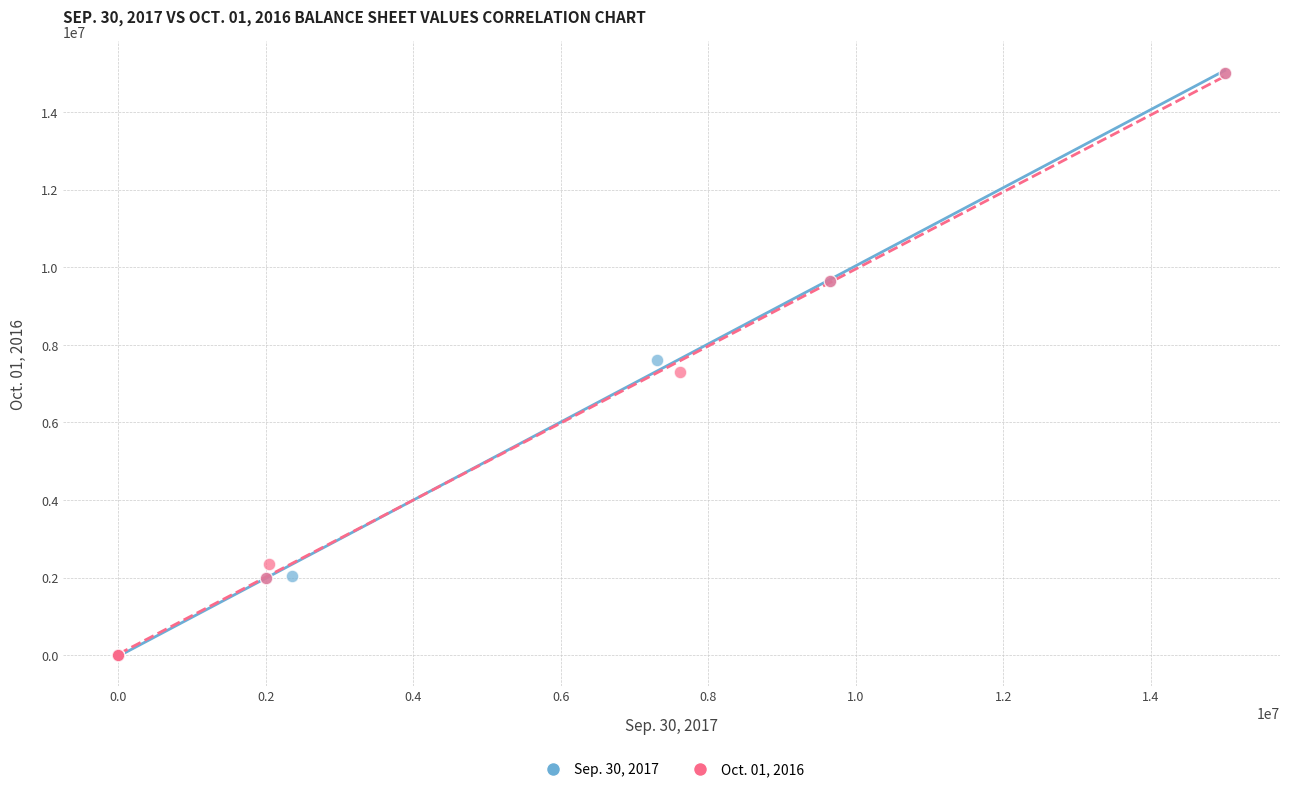

What are all the series names shown in the legend?

Sep. 30, 2017, Oct. 01, 2016